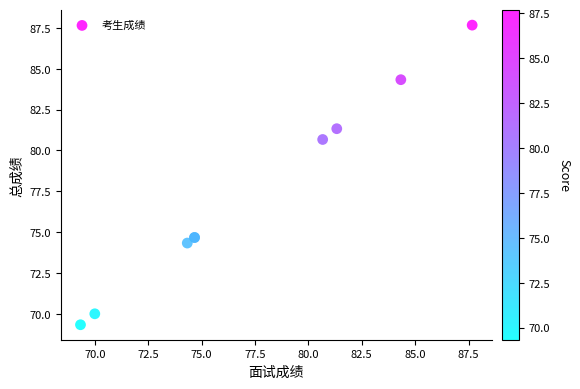

What Y value in the scatter plot is closest to 78?

80.7